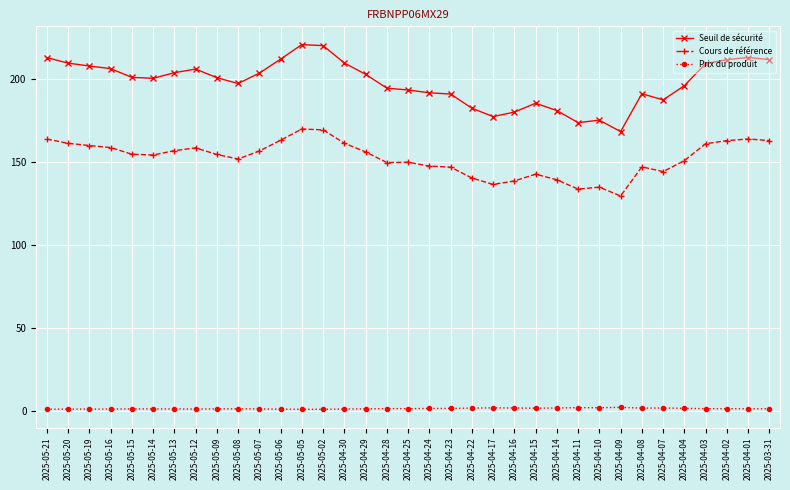

How many lines are shown in the chart?

3